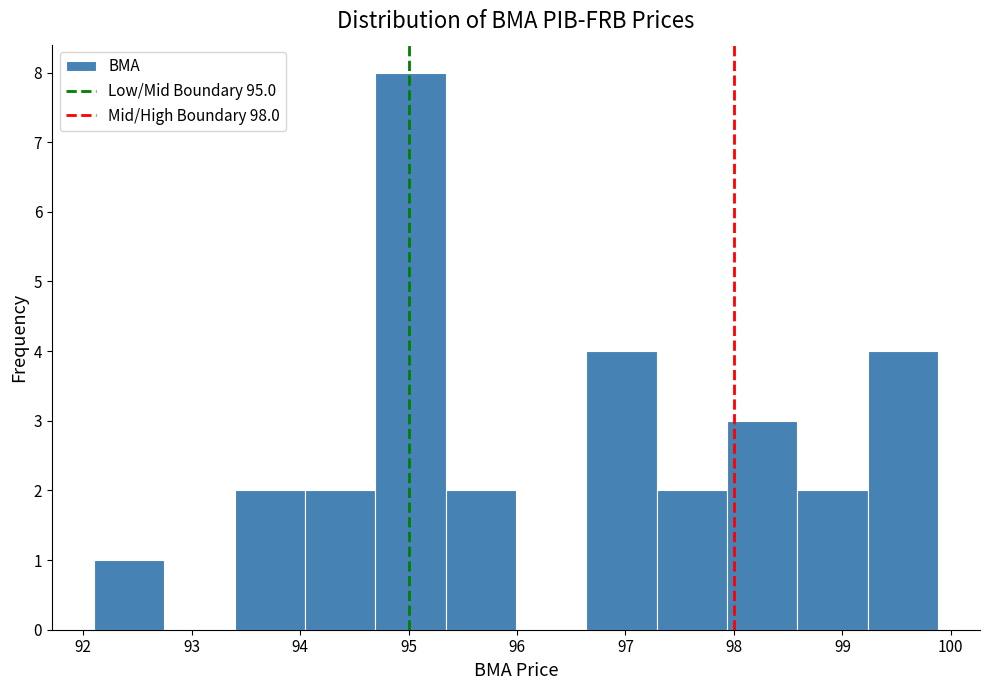

What is the height of the bar covering 97.3 to 97.9 on the x-axis? Neither the bar edges nor the heights are printed on the chart, so give them approximately, as read against the axes.

2